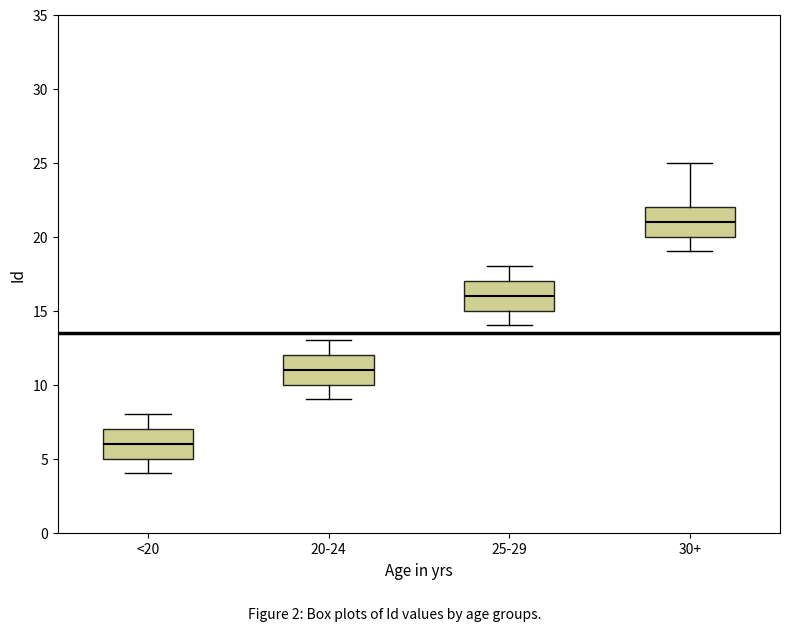

Where does the median line of the box for 30+ sit on the y-axis? The values are not printed on the chart, so give them approximately, as read against the axis.

21